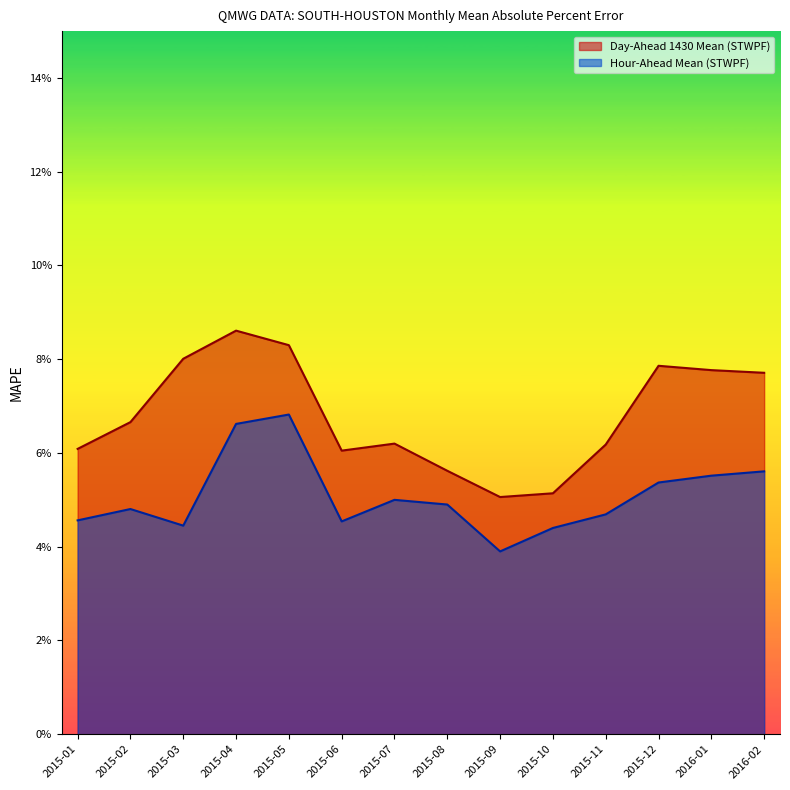

True or false: Day-Ahead 1430 Mean (STWPF) and Hour-Ahead Mean (STWPF) intersect in this chart.

False